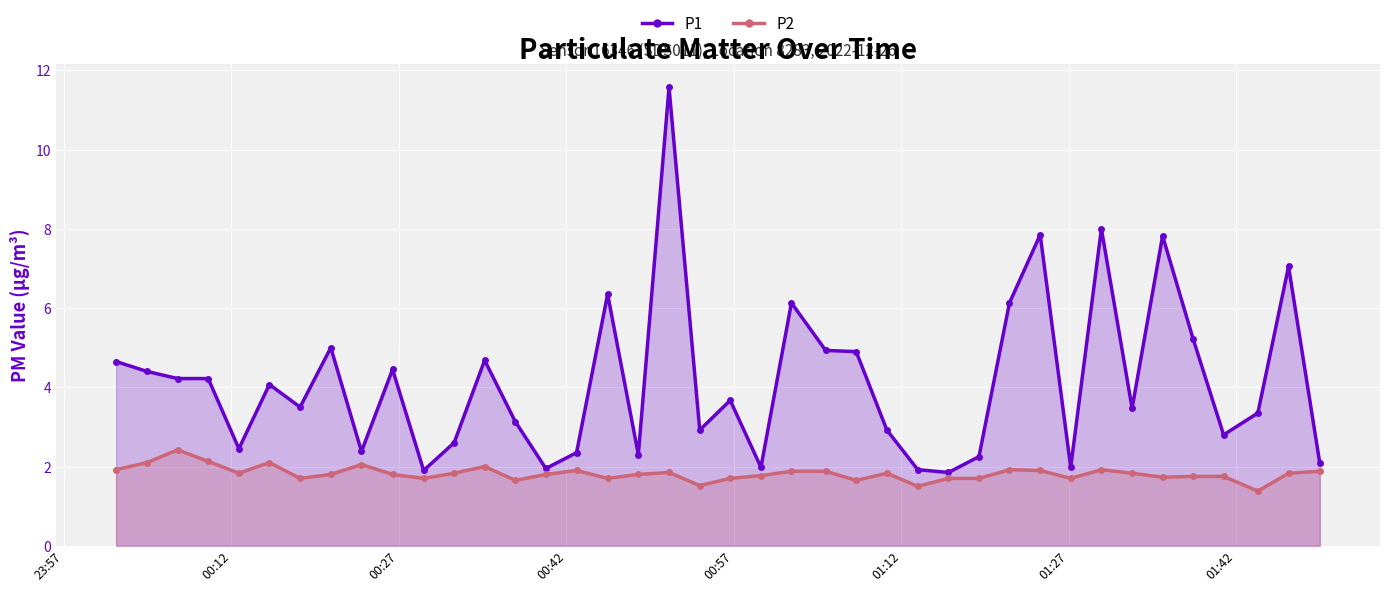

What is the greatest value displayed?

11.6